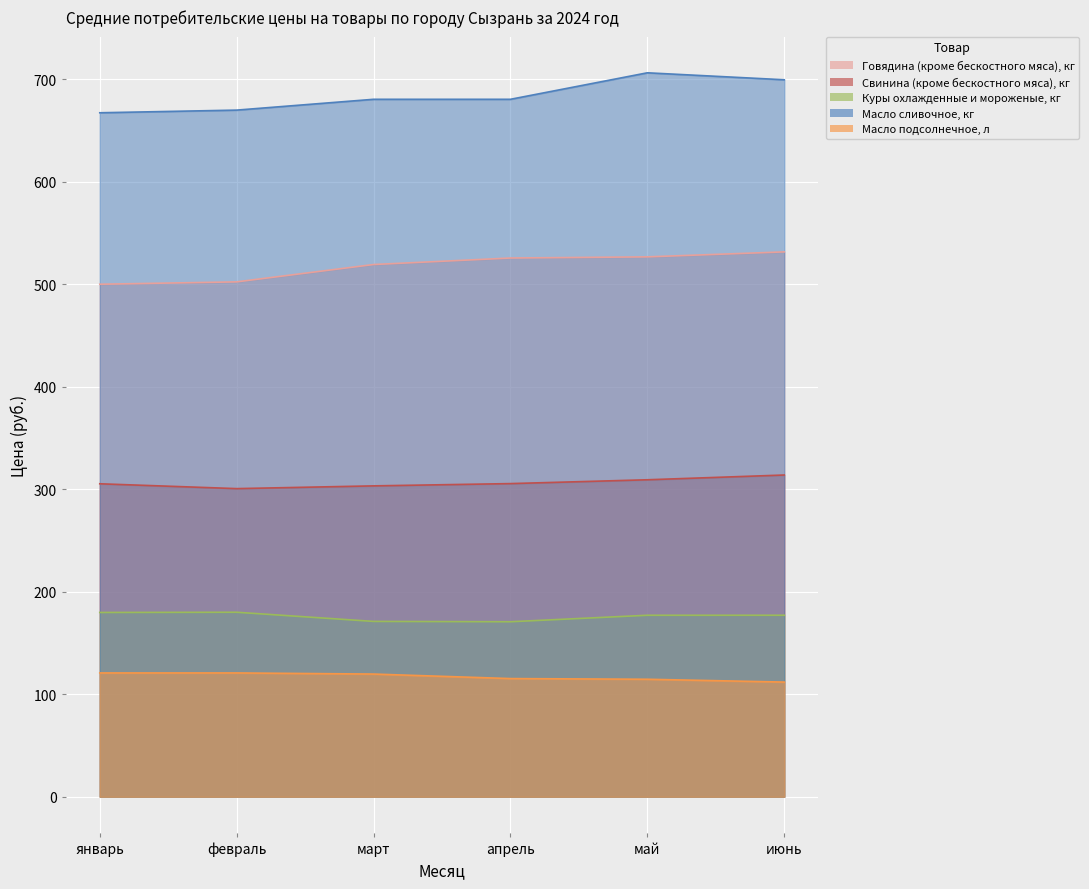

Which has a higher value, апрель or февраль?

апрель